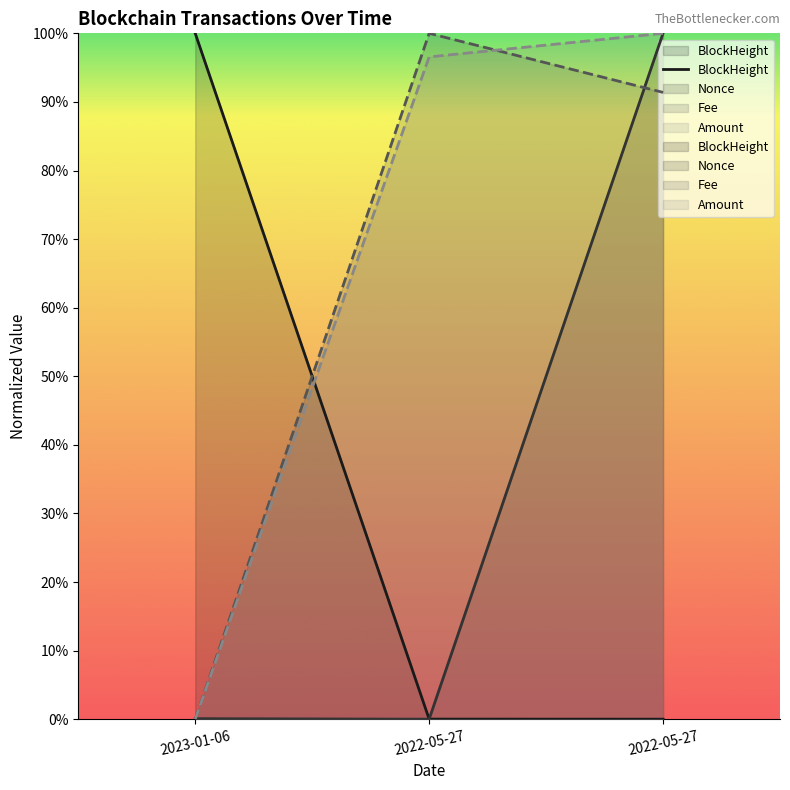

At which category is the sum across all series the highest?

2022-05-27